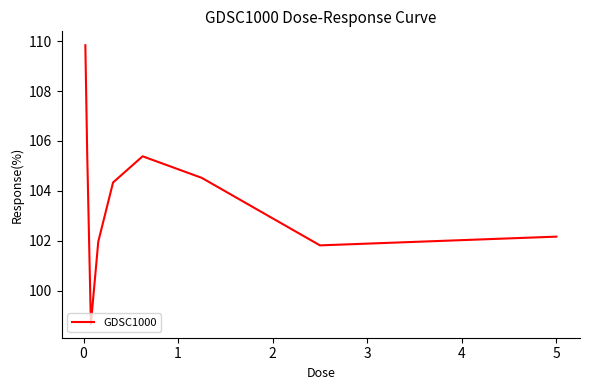

What is the minimum value shown in the chart?

98.7